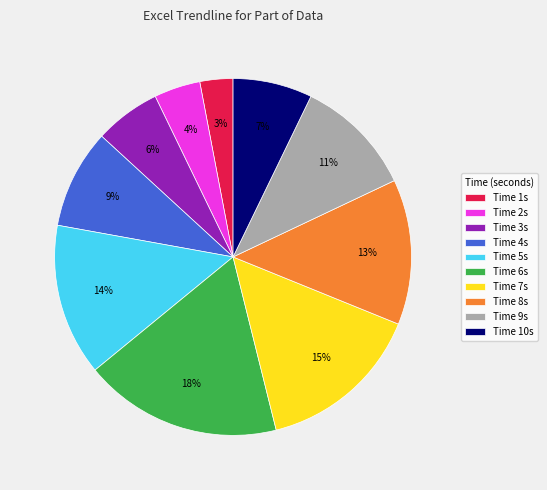

Which slice is the largest?

Time 6s